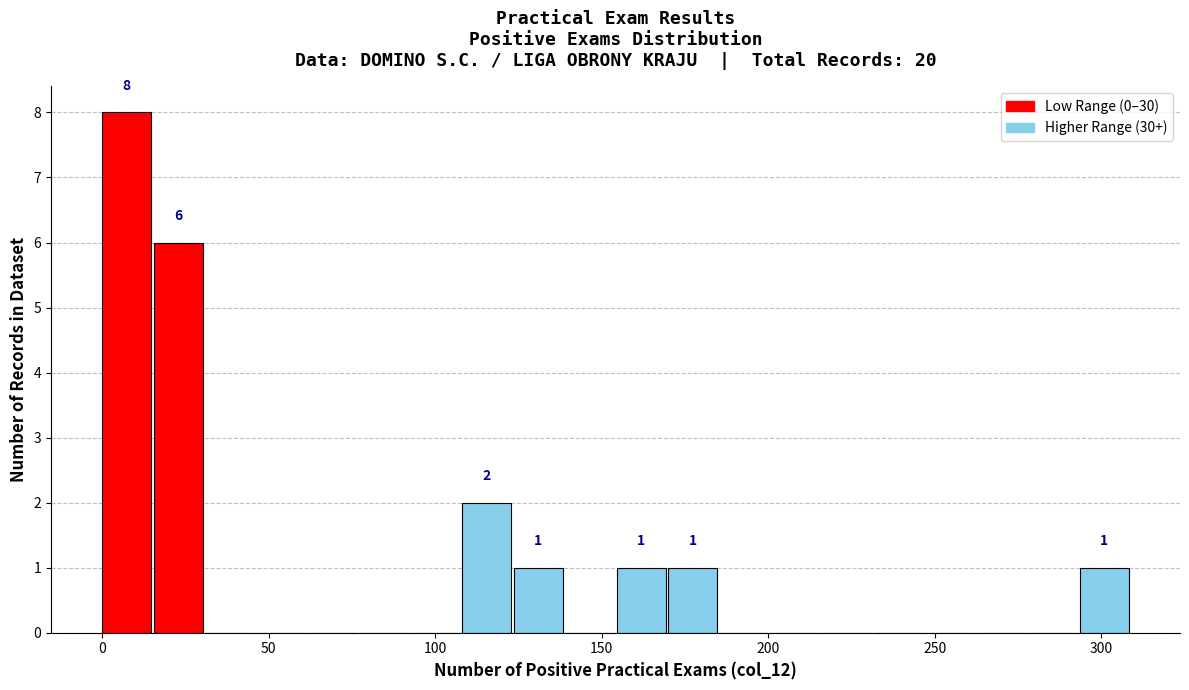

Around what value on the x-axis is the tallest bar? Give the approximate position of its centre, as read against the axis.

5